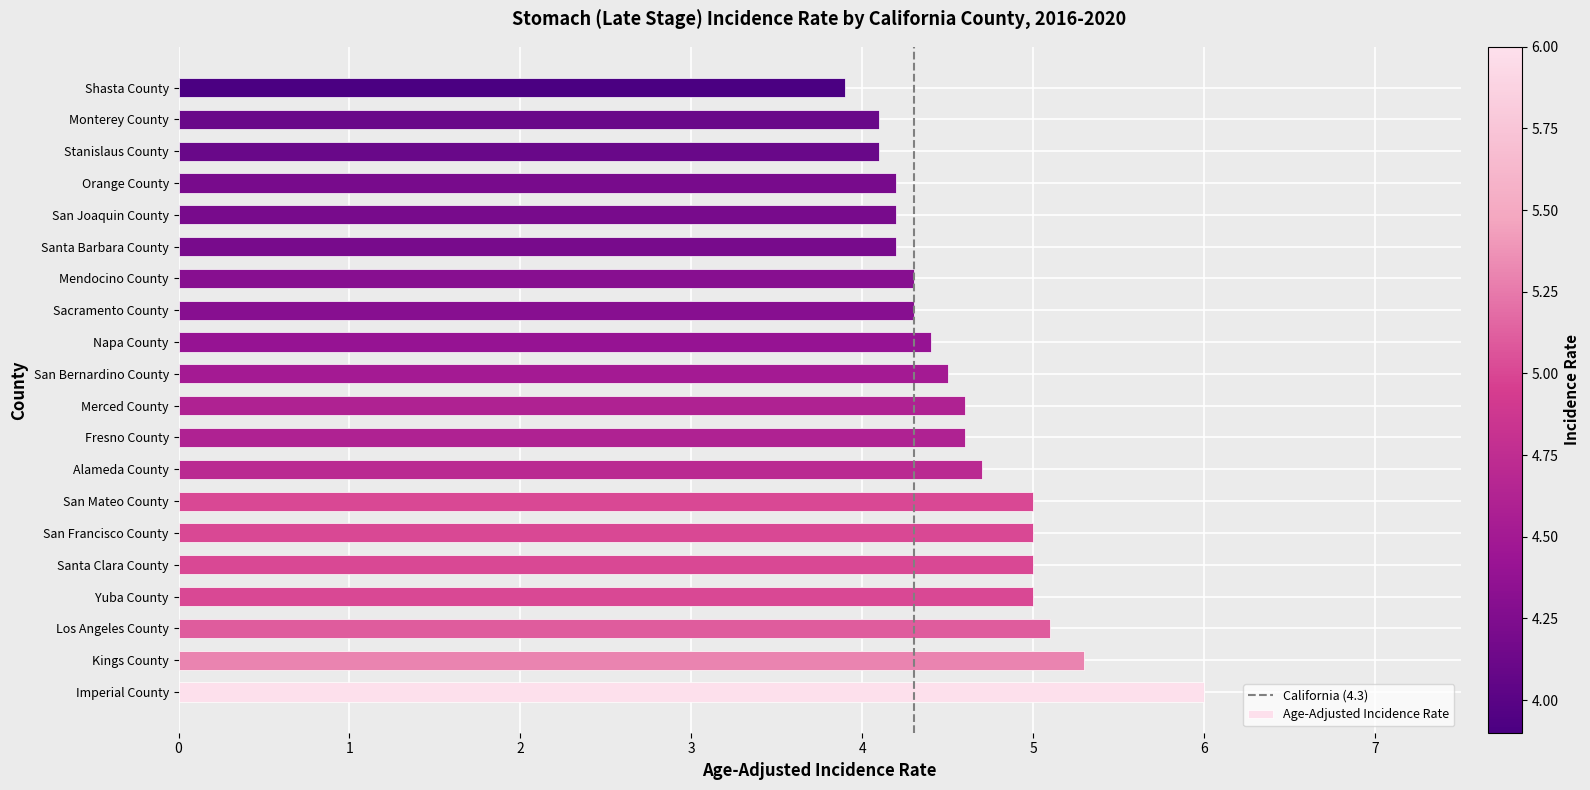

What is the difference between the maximum and minimum values?

2.1